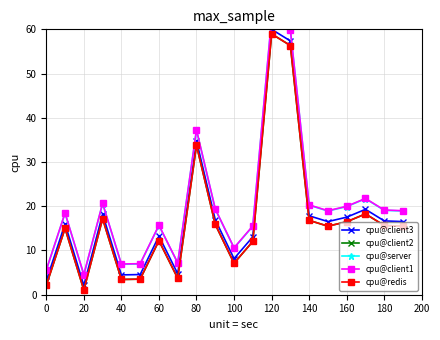

What is the label of the 18th point from the right?

20